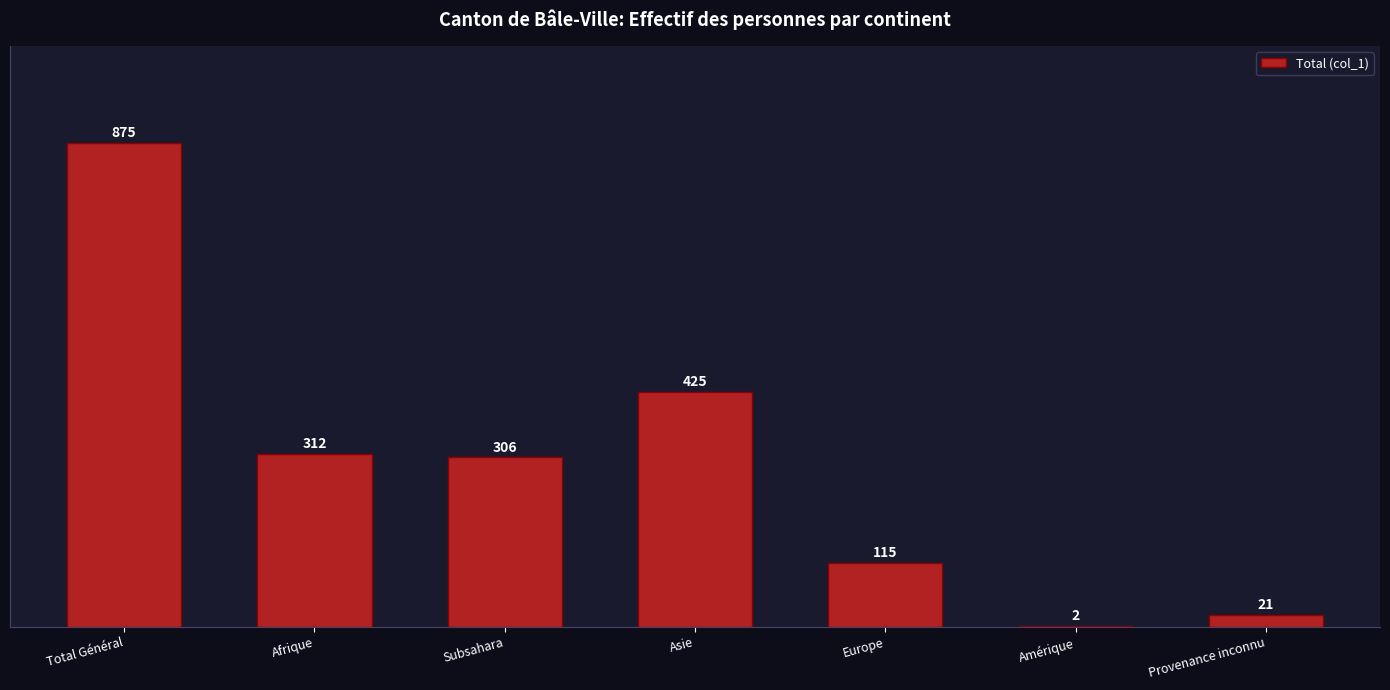

The value at Asie is 694. True or false?

False